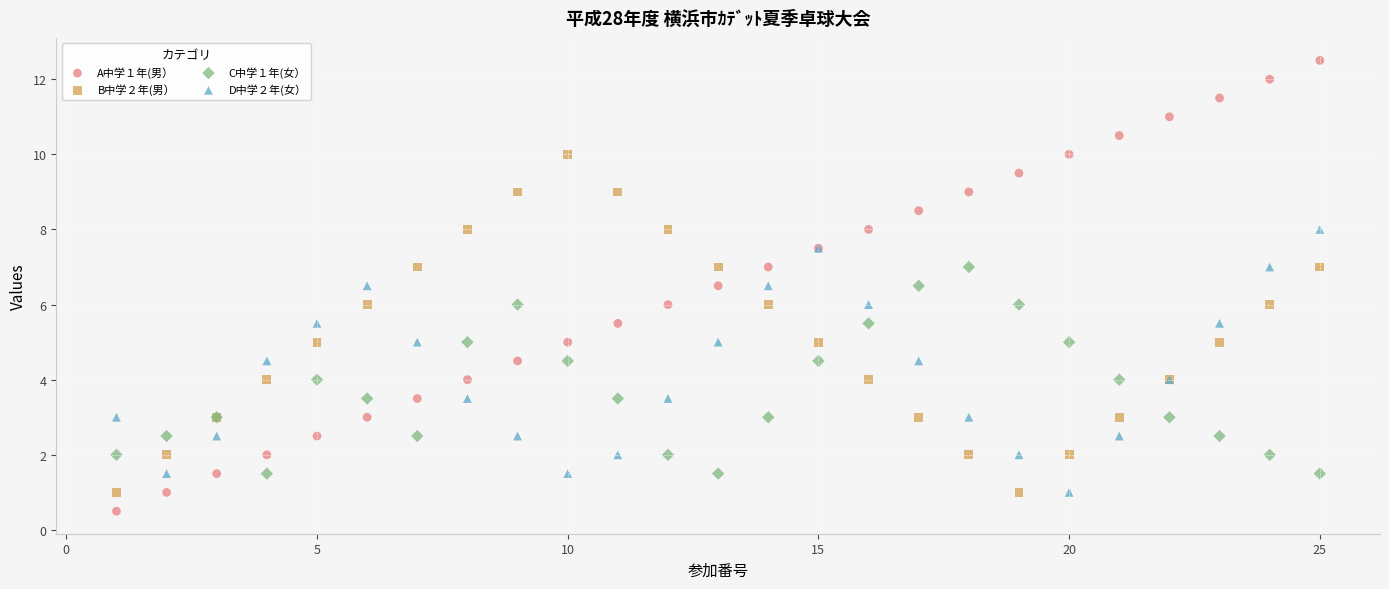

What are all the series names shown in the legend?

A中学１年(男）, B中学２年(男）, C中学１年(女）, D中学２年(女）